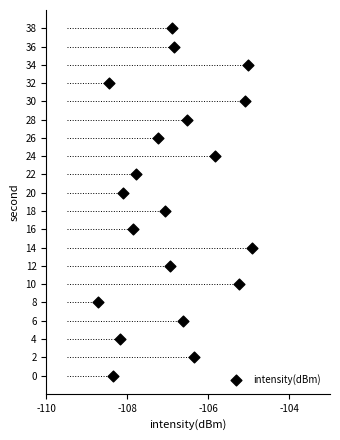

What is the range of Y values (max minus min)?

38